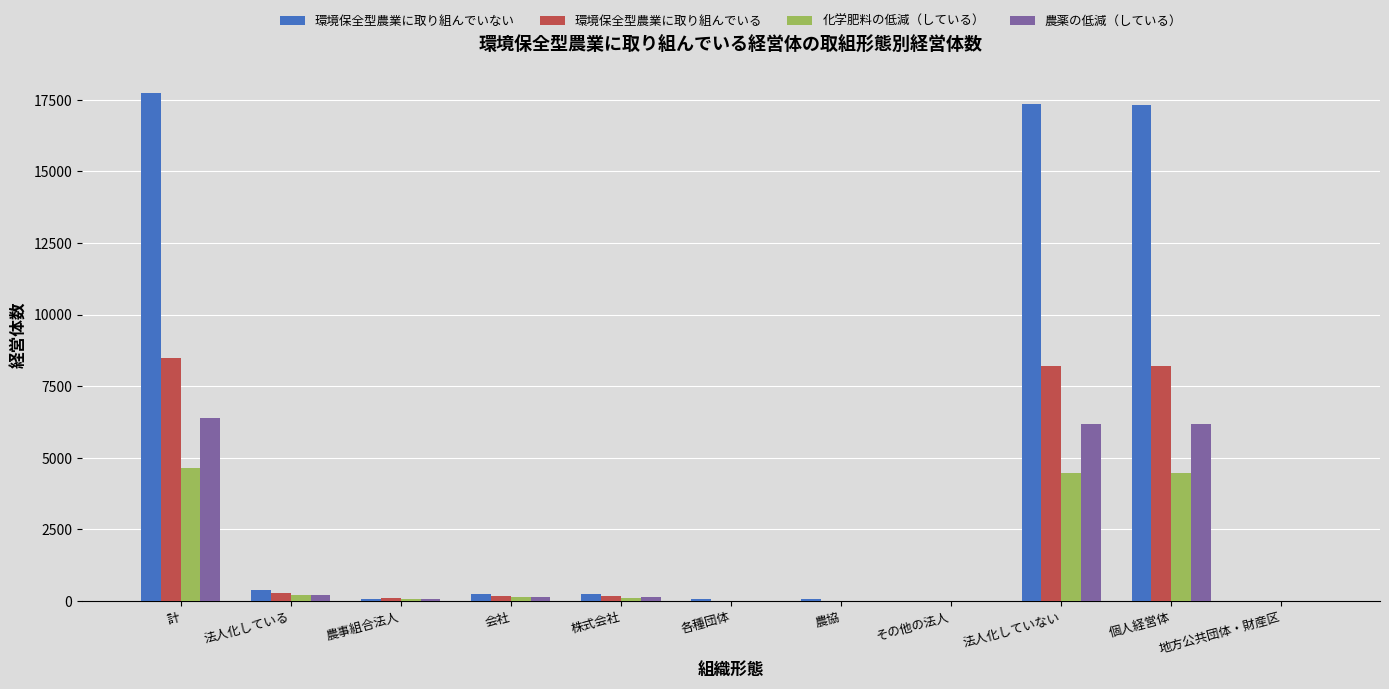

Is it true that 環境保全型農業に取り組んでいない equals 373 at 法人化している?

True